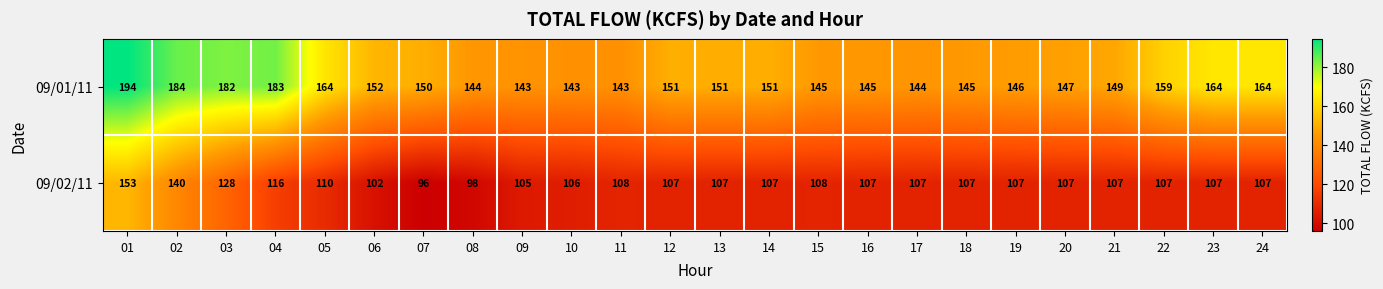

What is the maximum value shown in the chart?

194